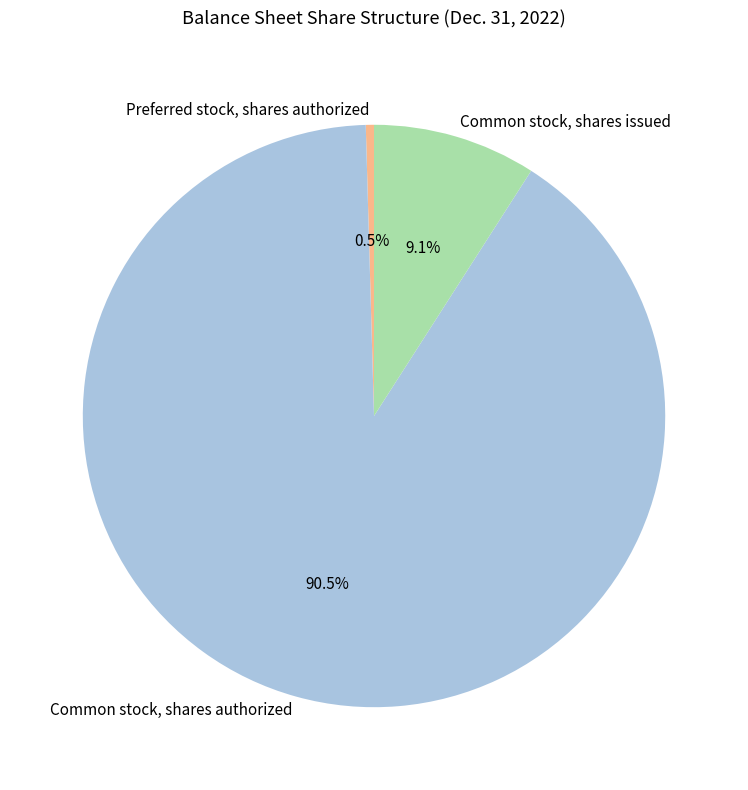

Count the number of slices in the pie.

3